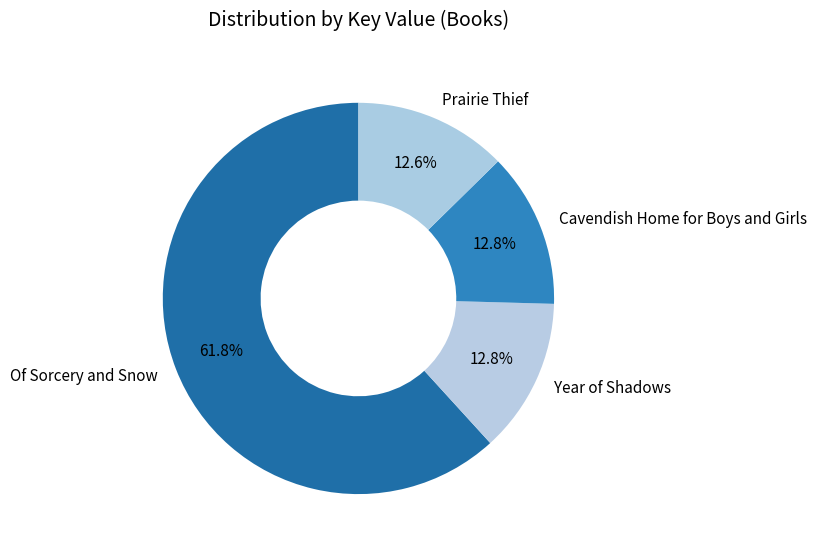

Which category accounts for the majority?

Of Sorcery and Snow